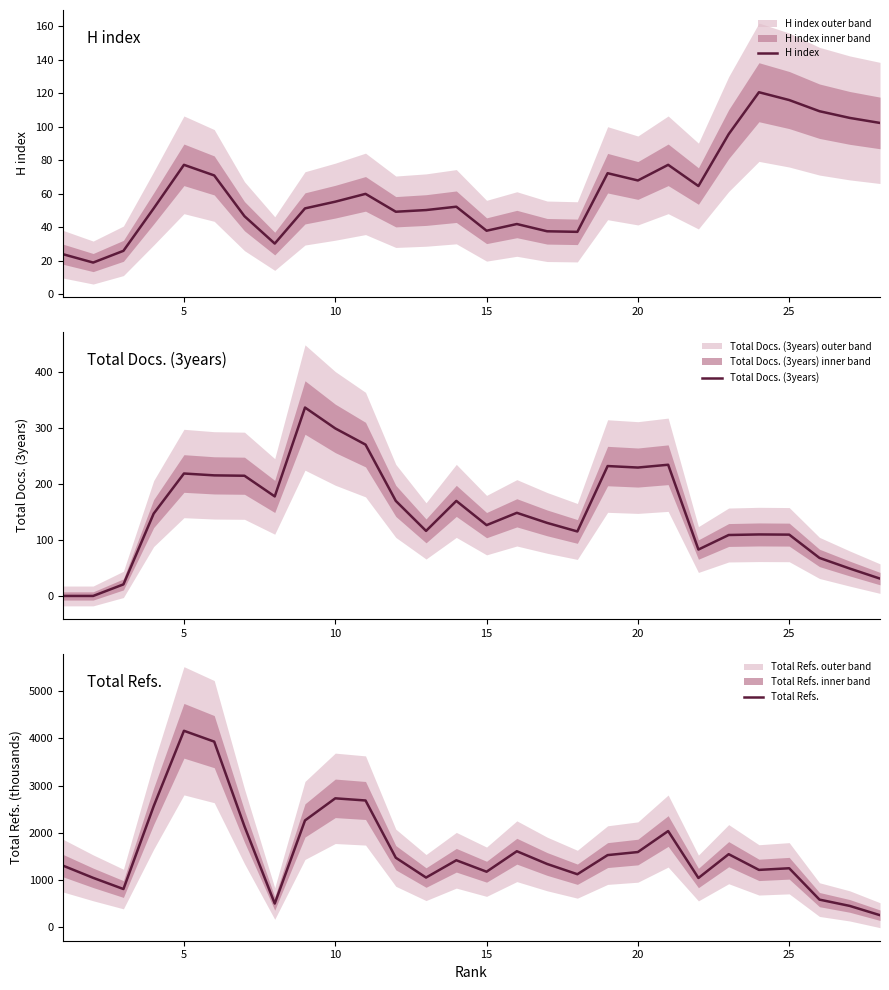

What is the value of the Total Docs. (3years) point at the 13th from the left?

116.3